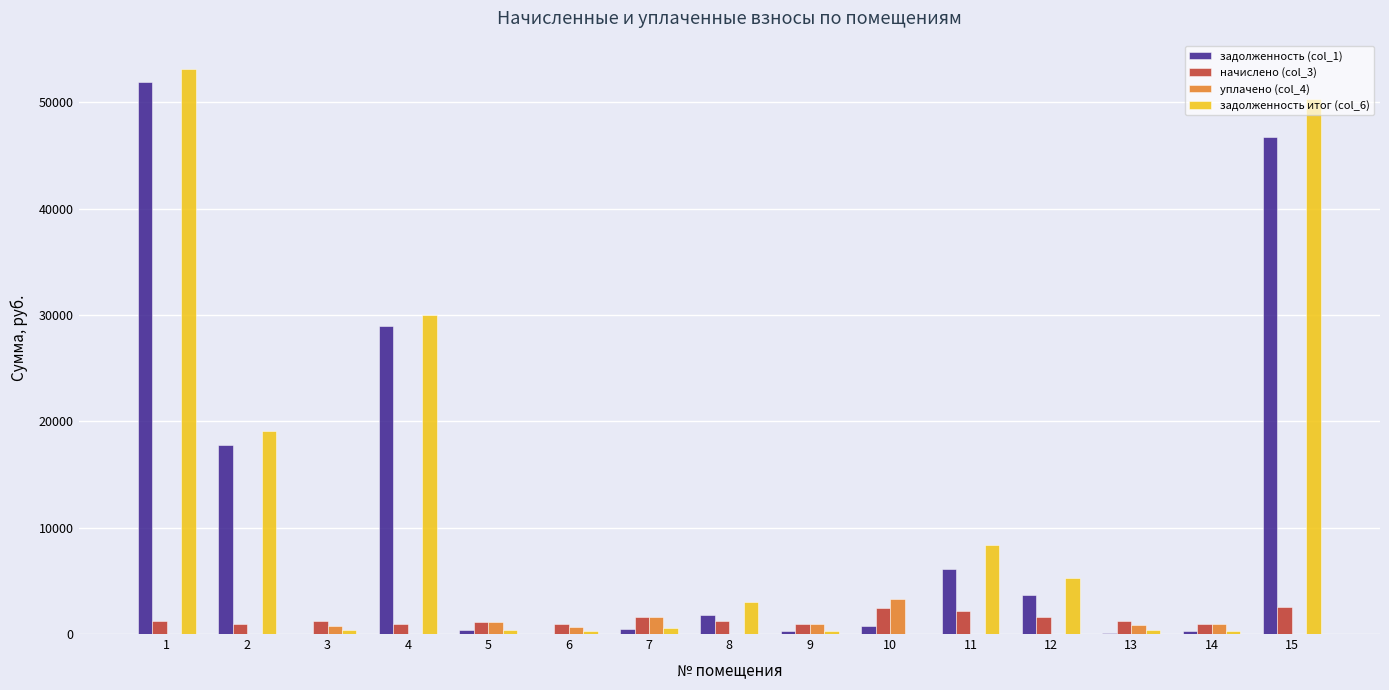

What is the highest value of the задолженность итог (col_6) series?

53147.0